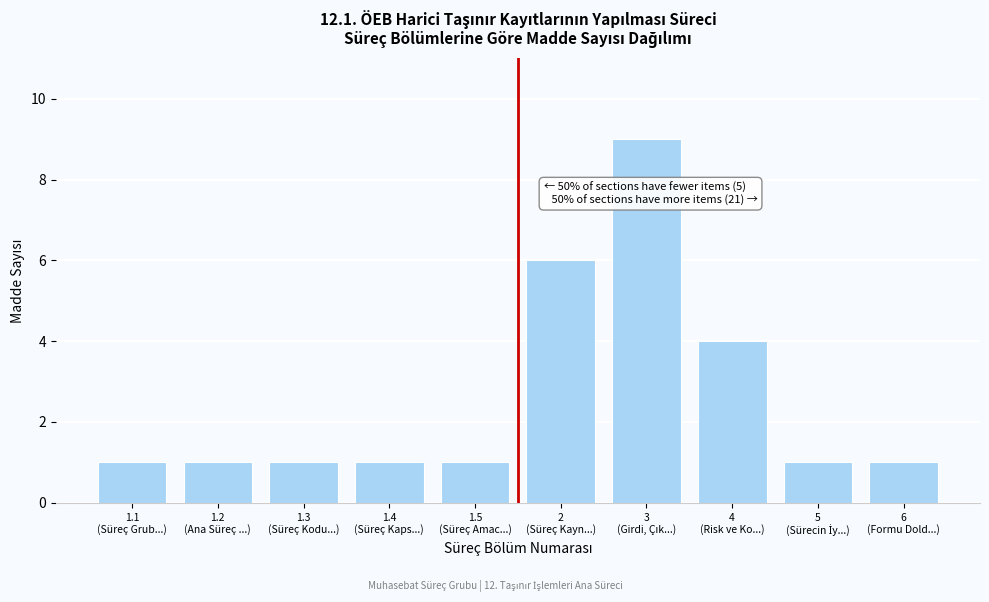

Reading left to right, transcribe all the data shown in this chart.

1	1	1	1	1	6	9	4	1	1